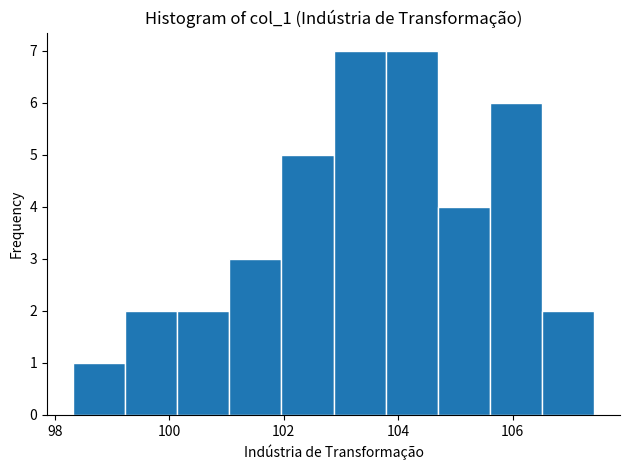

What is the height of the bar covering 100.2 to 101.0 on the x-axis? Neither the bar edges nor the heights are printed on the chart, so give them approximately, as read against the axes.

2